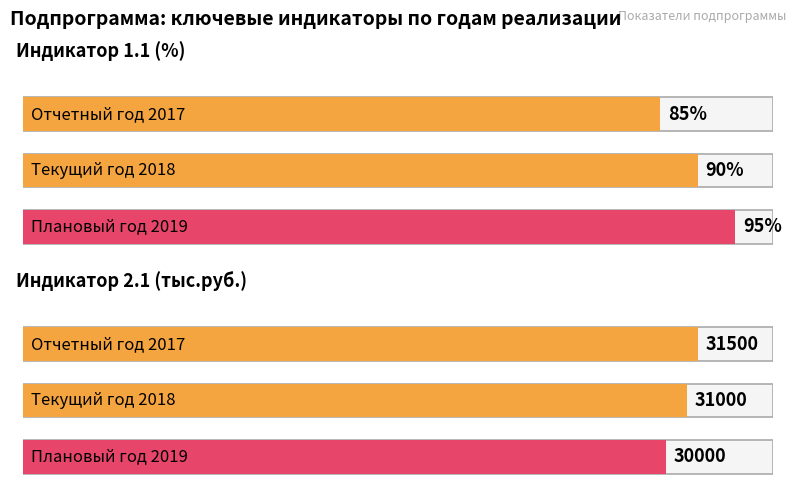

Is it true that Текущий год 2018 equals 41549 at Индикатор 2.1 (тыс.руб.)?

False